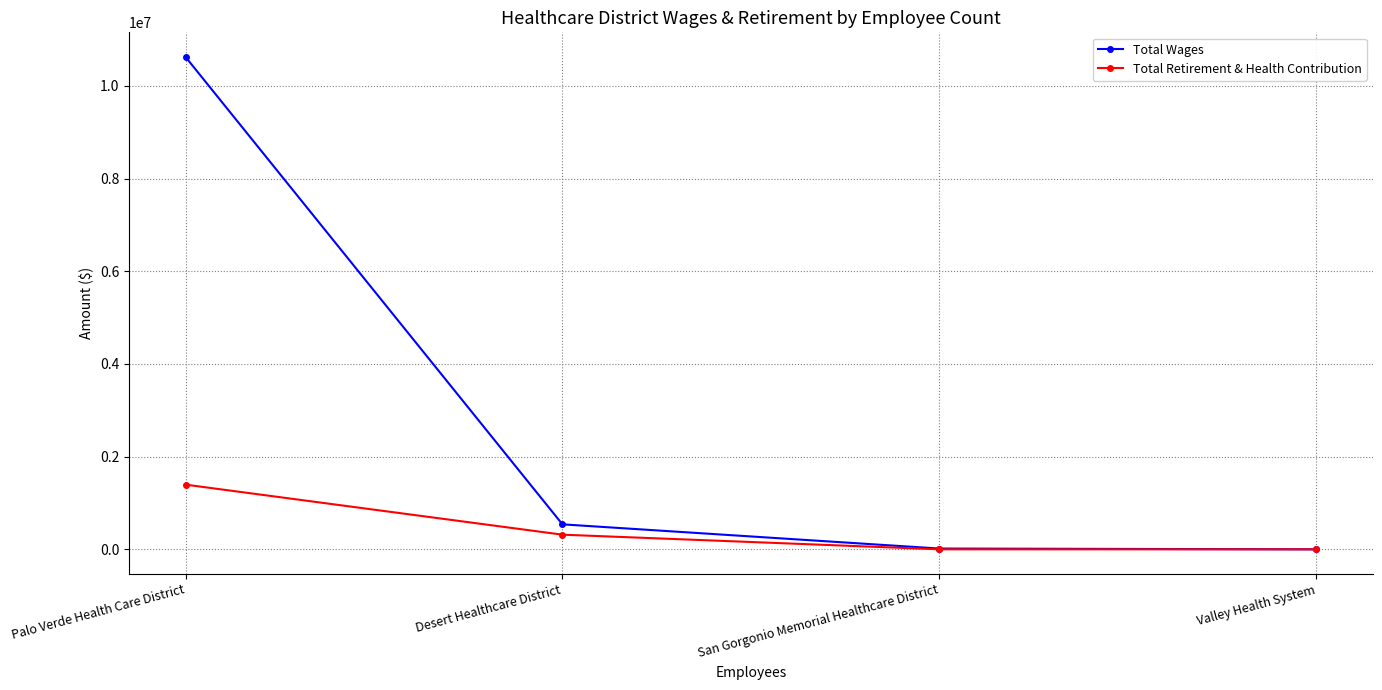

Rank the series by their average value, from lowest to highest.

Total Retirement & Health Contribution, Total Wages